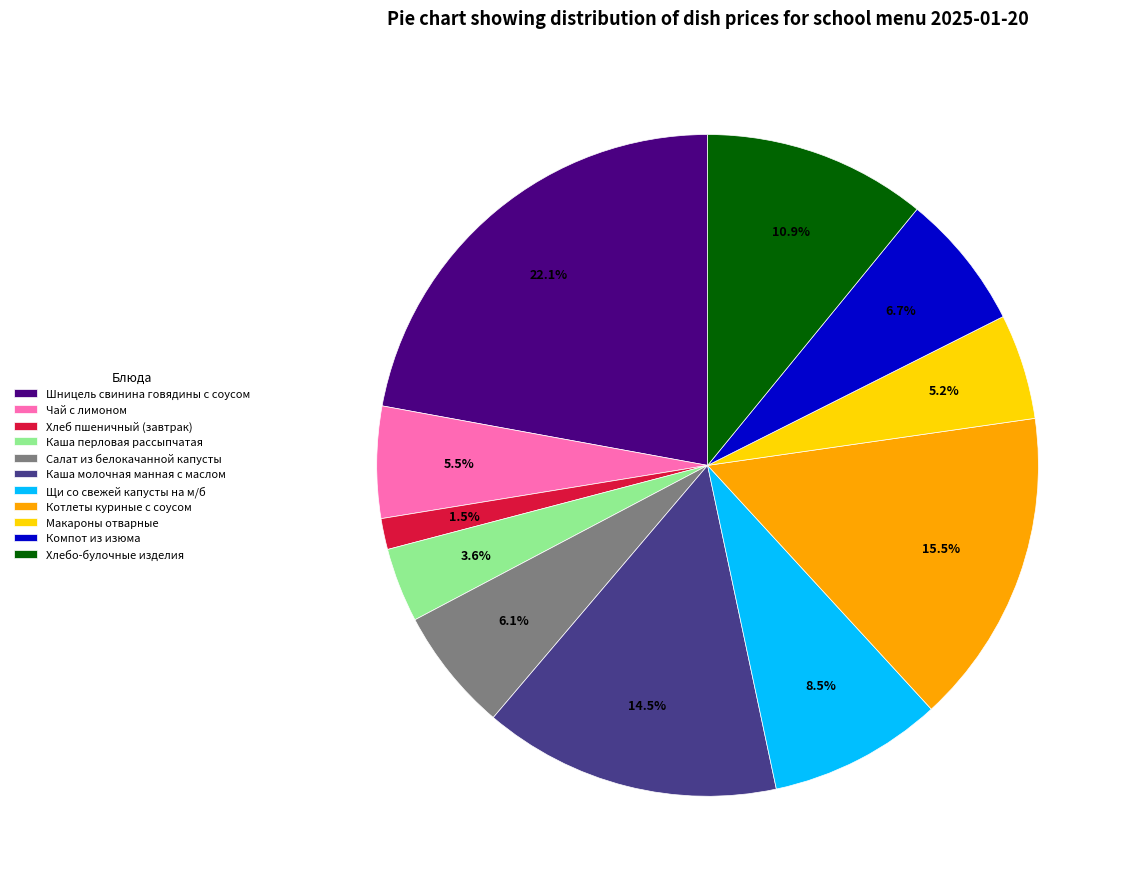

What is the largest slice in the pie chart?

Шницель свинина говядины с соусом